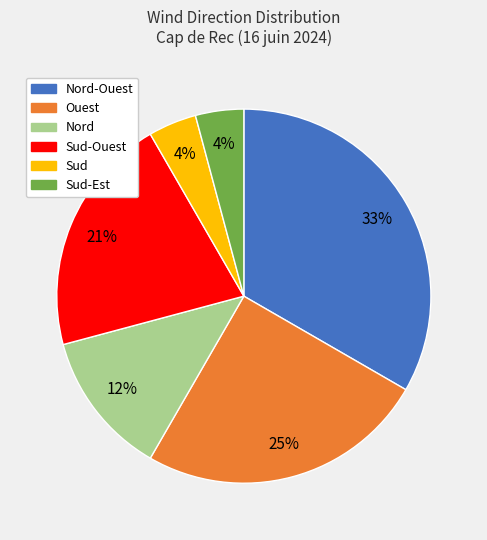

Which category has the biggest portion of the pie?

Nord-Ouest